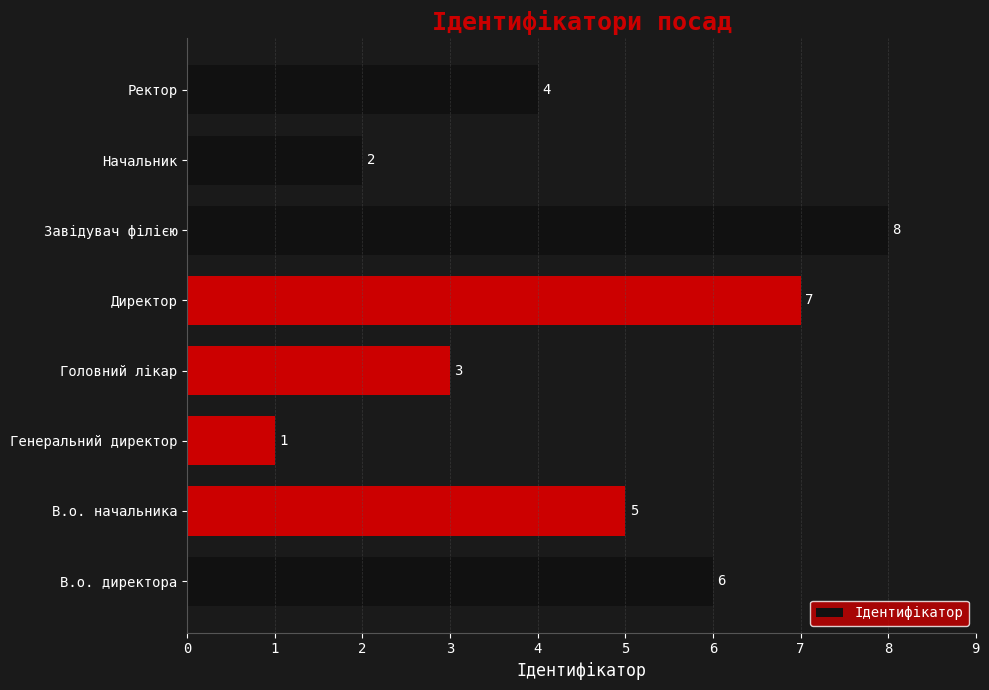

Where is the data nearest to the value 4?

Ректор